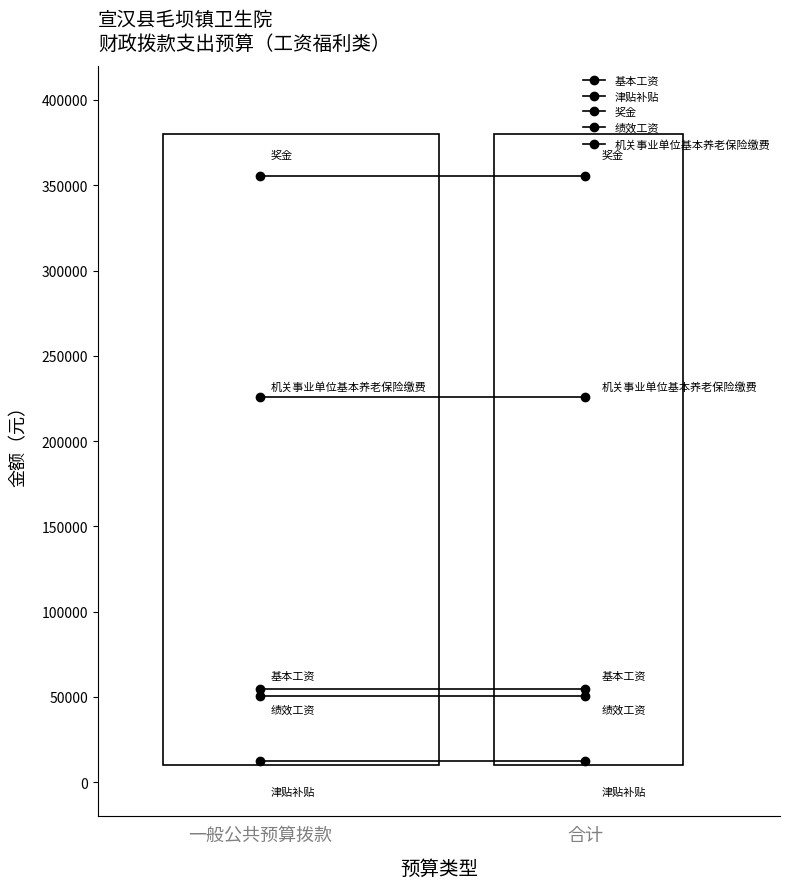

Rank the series at 合计 from highest to lowest value.

奖金, 机关事业单位基本养老保险缴费, 基本工资, 绩效工资, 津贴补贴